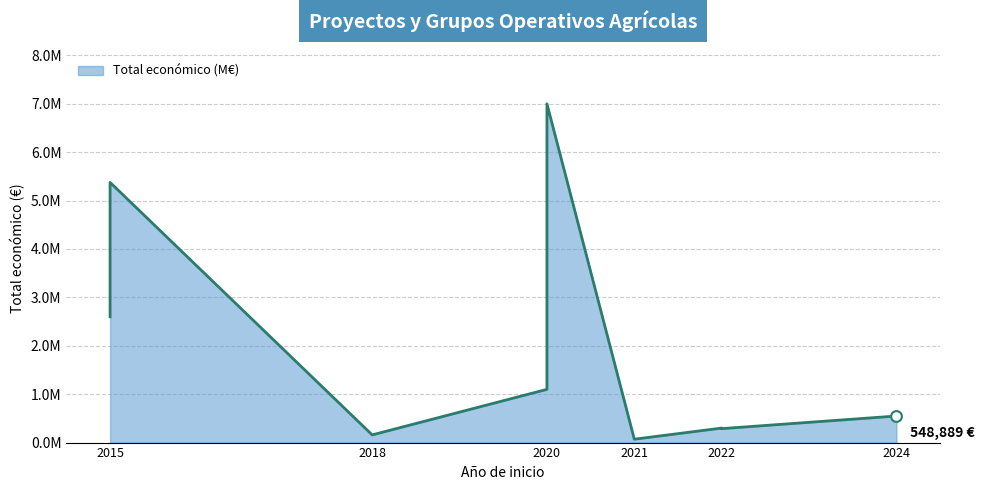

Between 2022 and 2015, which is larger?

2015